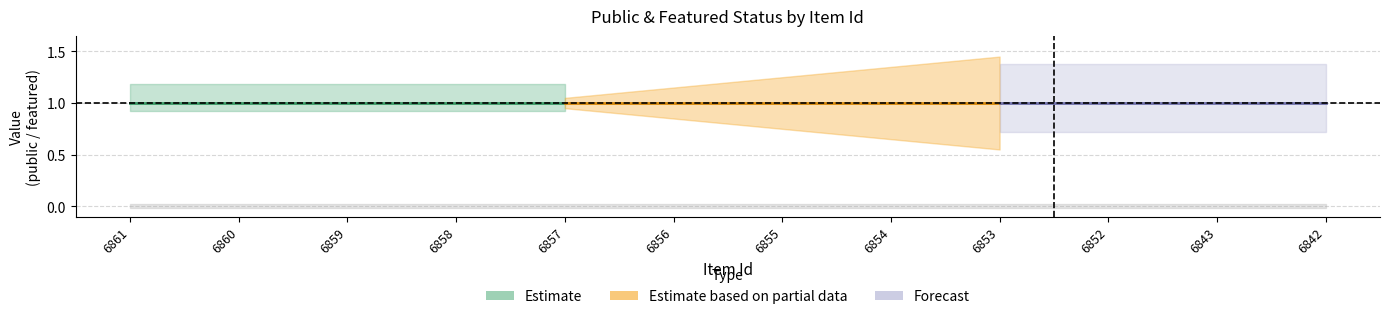

Rank the series by their average value, from highest to lowest.

public, featured